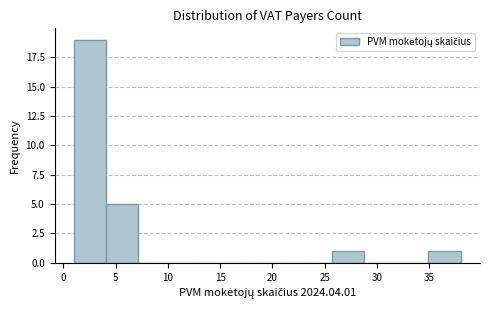

Reading left to right, list every bar in this chart as the range it spans on the x-axis followed by its height. Neither the bar edges nor the heights are printed on the chart, so give them approximately, as read against the axes.

1.0 to 4.0: 19
4.0 to 7.0: 5
7.0 to 10.5: 0
10.5 to 13.5: 0
13.5 to 16.5: 0
16.5 to 19.5: 0
19.5 to 22.5: 0
22.5 to 25.5: 0
25.5 to 29.0: 1
29.0 to 32.0: 0
32.0 to 35.0: 0
35.0 to 38.0: 1